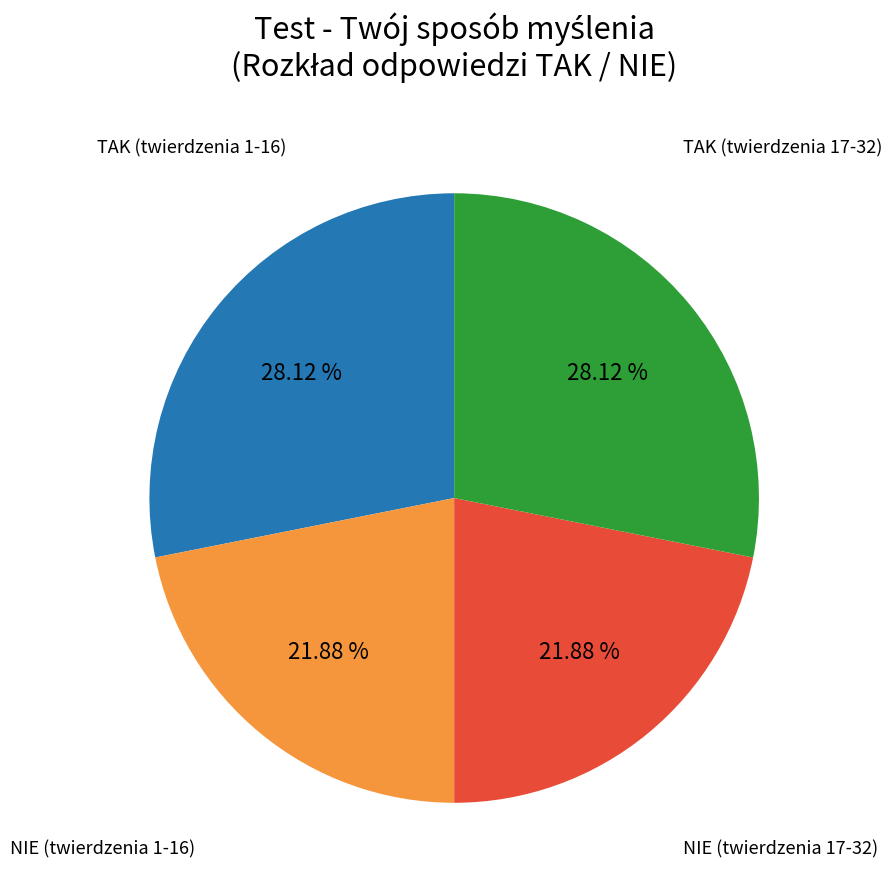

Is there any slice that represents more than half of the pie?

No